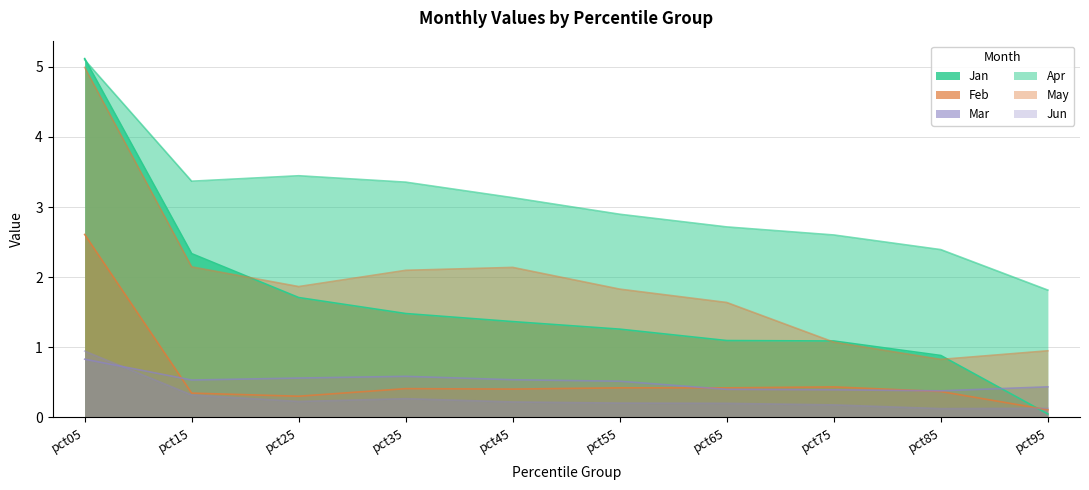

What is the maximum value shown in the chart?

5.1